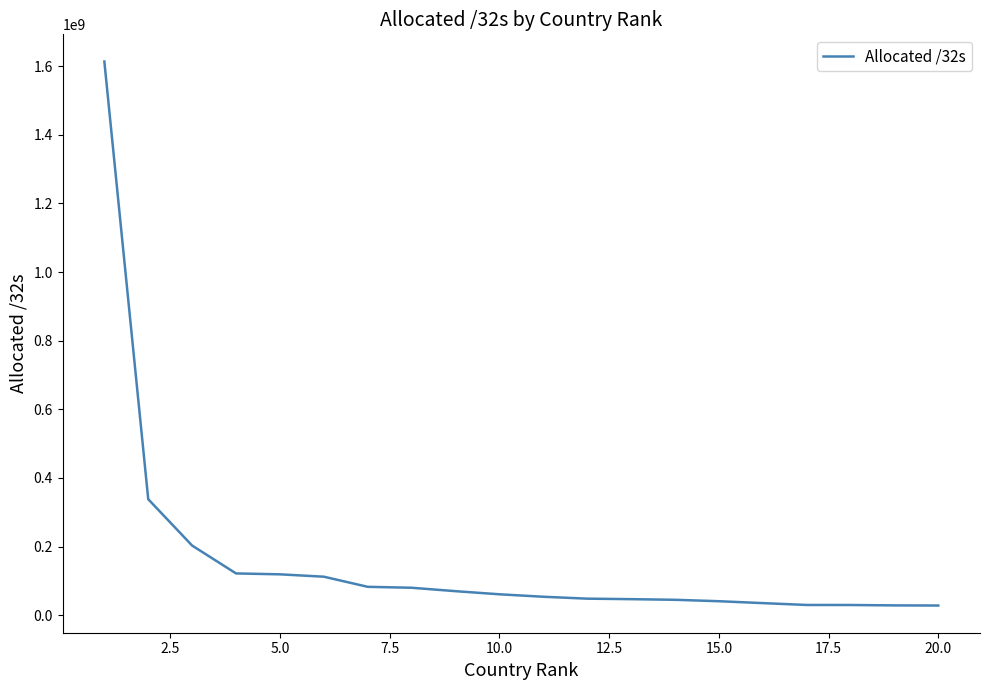

What is the maximum value shown in the chart?

1613090816